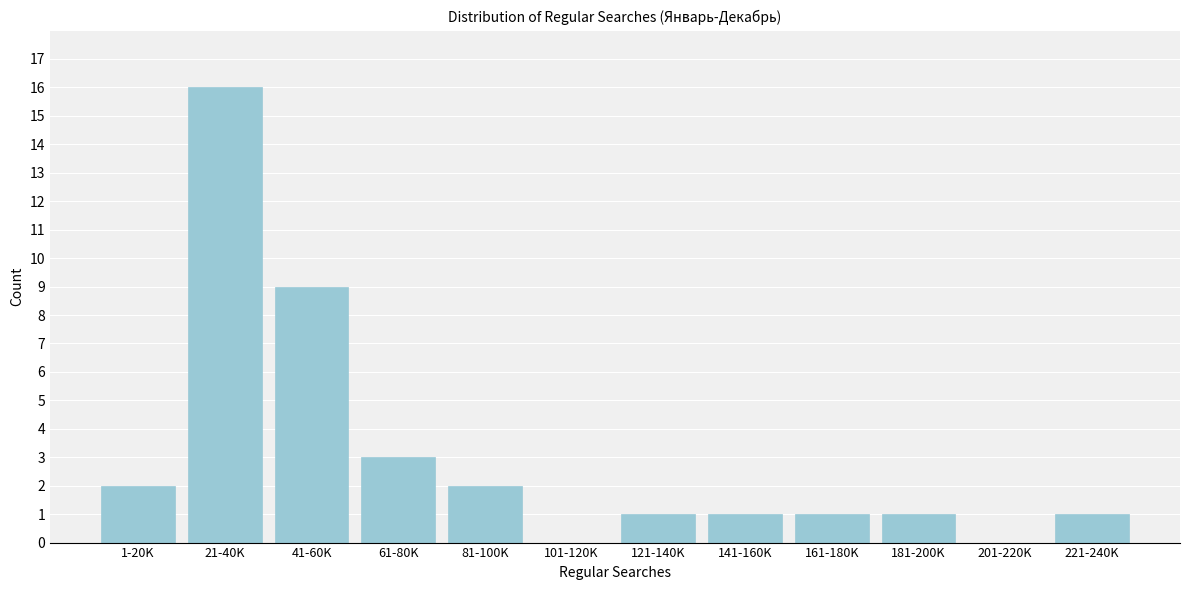

At which category does the chart reach its peak across all series?

21-40K